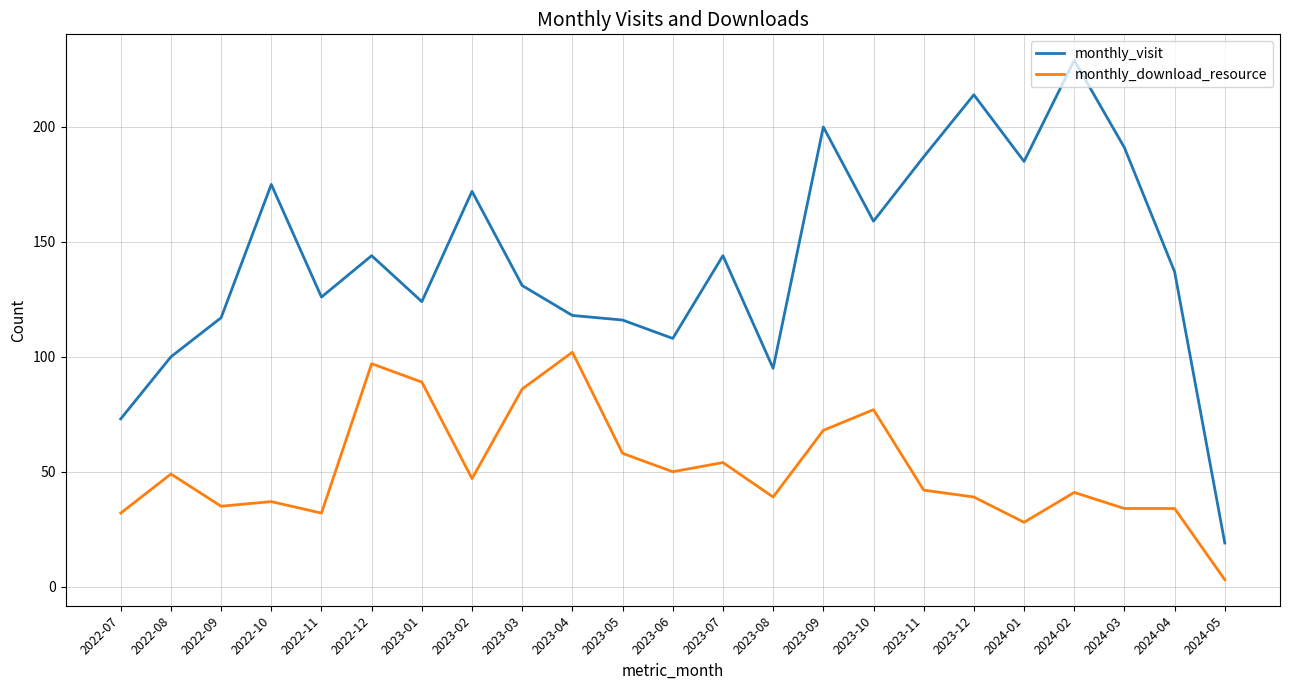

The value of monthly_download_resource at 2024-04 is 34. True or false?

True